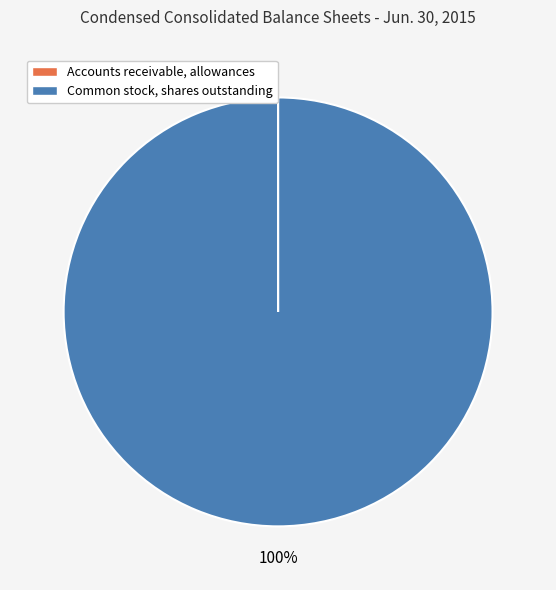

Which slice is the largest?

Common stock, shares outstanding